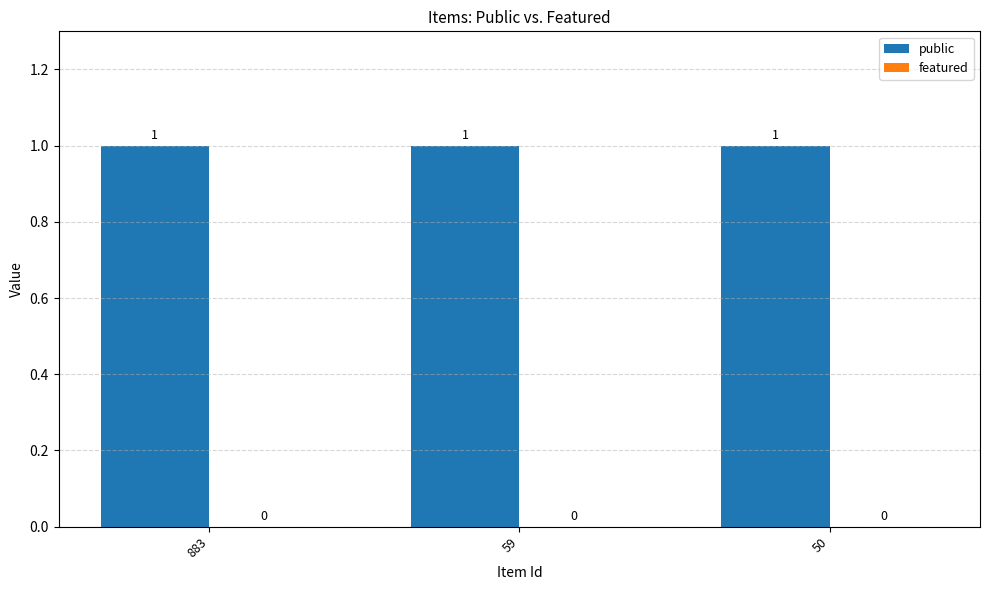

Reading left to right, what are all the values shown in this chart?

public: 1	1	1
featured: 0	0	0